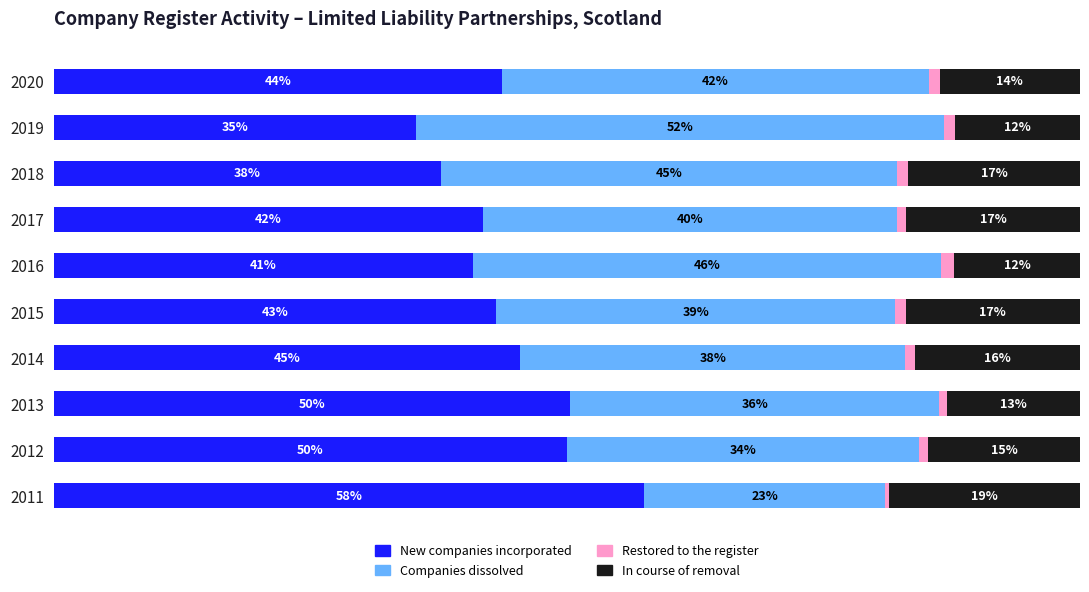

What is the average value of the In course of removal series?

15.1